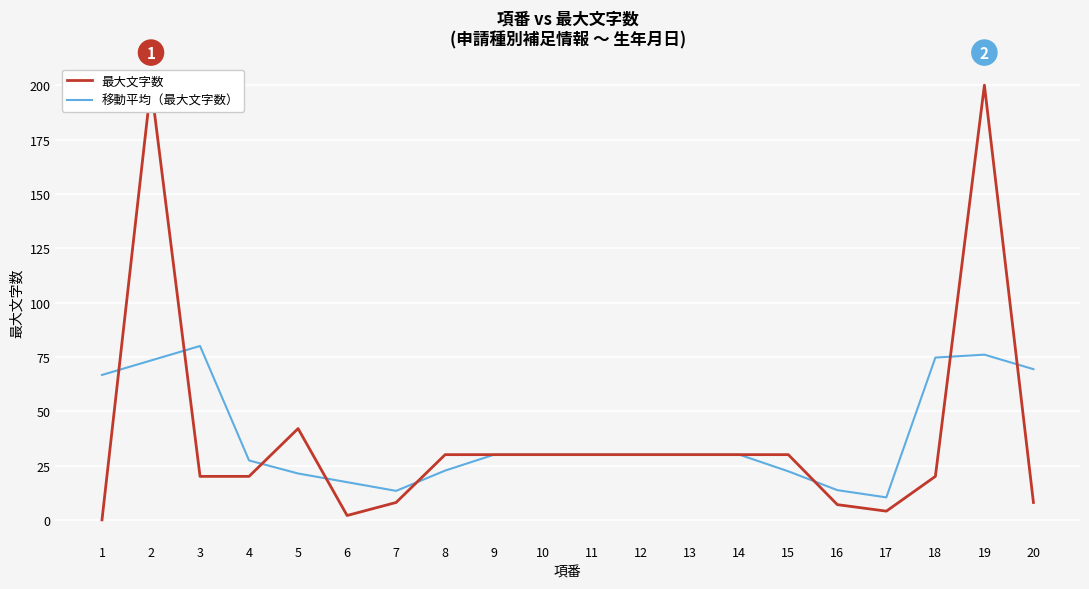

What is the value of the 最大文字数 point at the 7th from the left?

8.0